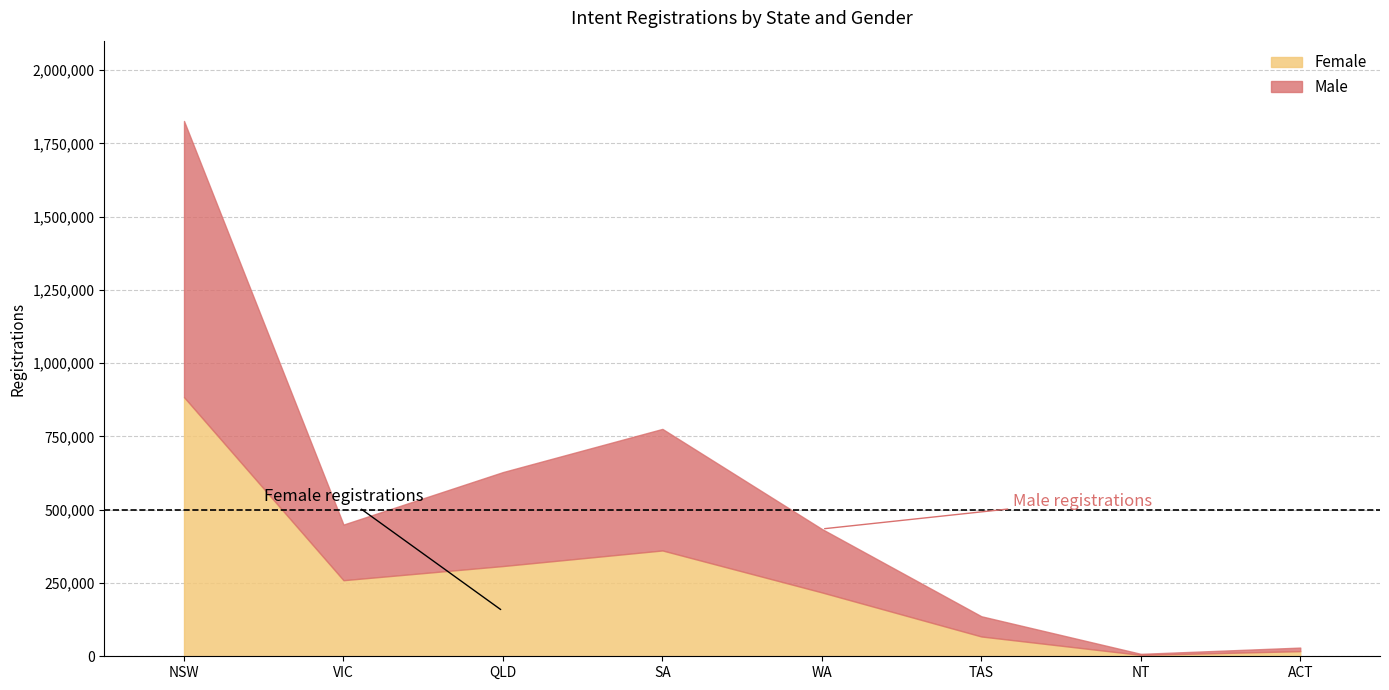

Read the Female value at SA.

361086